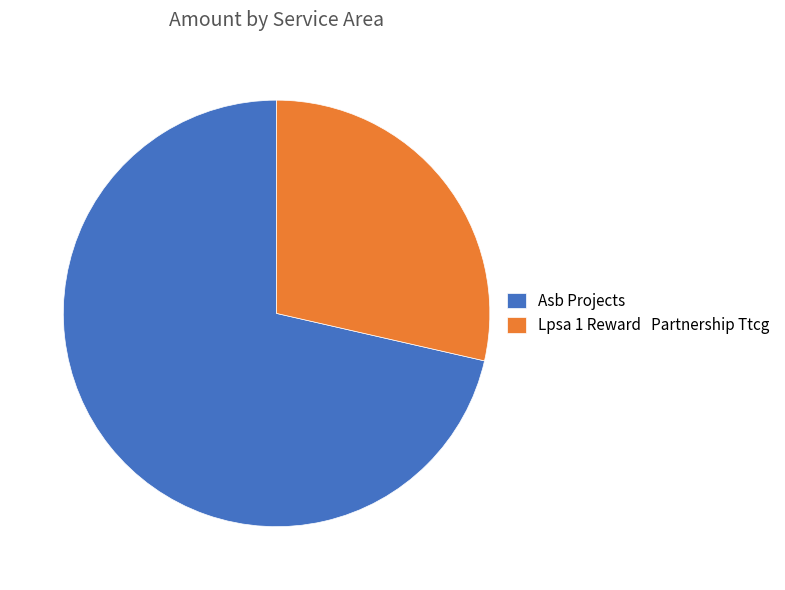

The Lpsa 1 Reward Partnership Ttcg slice represents 18% of the pie. True or false?

False